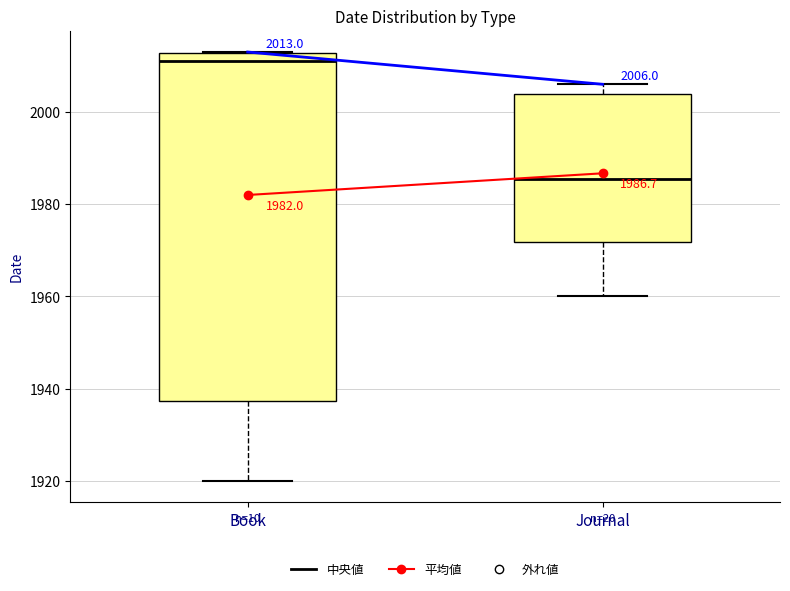

Which box is the tallest, from its lower edge to its upper edge?

Book